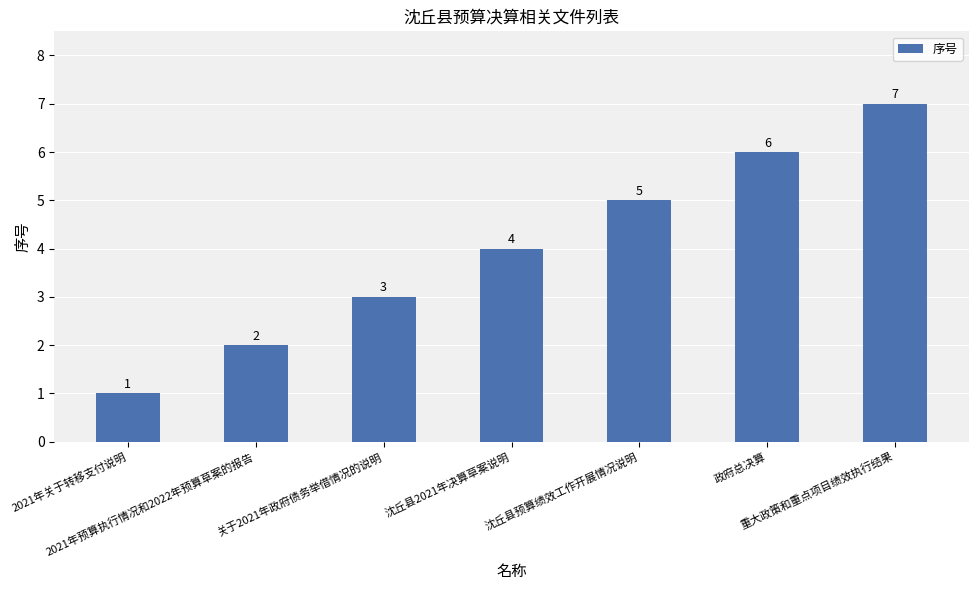

Reading left to right, list all the values displayed in this chart.

1	2	3	4	5	6	7